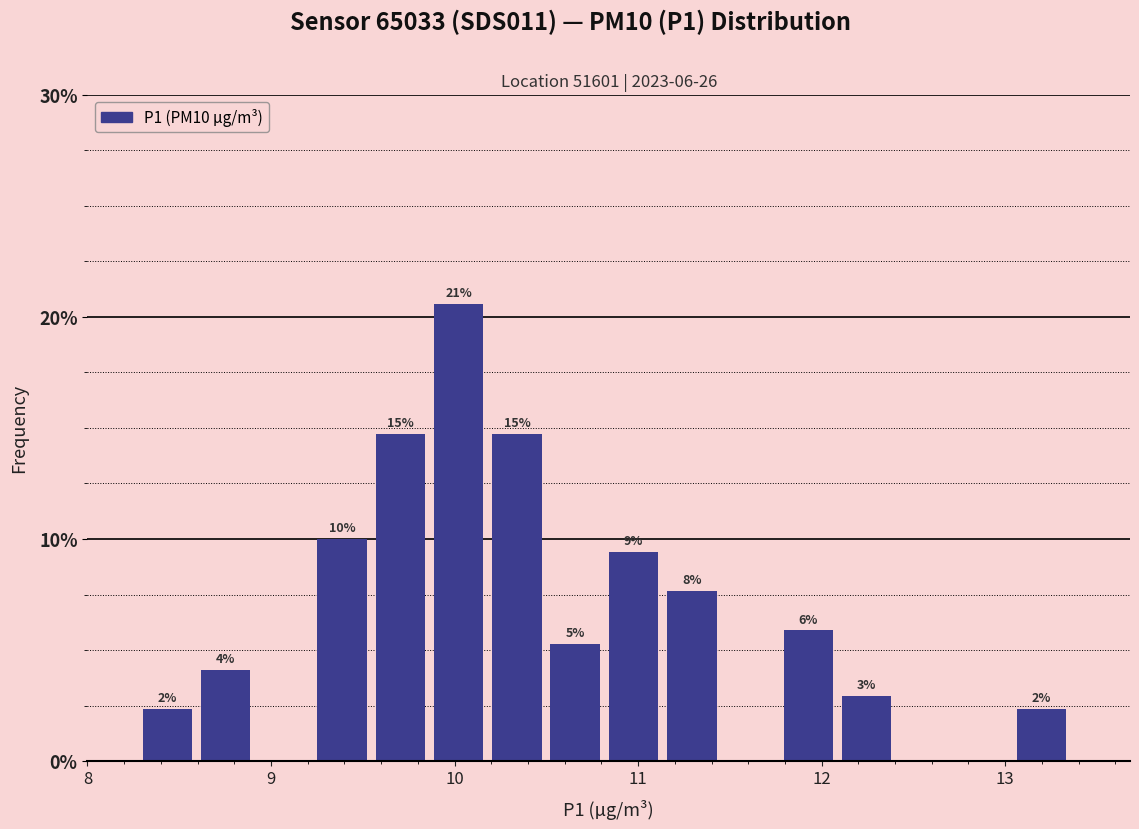

Read against the x-axis, roughly where is the centre of the tallest bar?

10.0